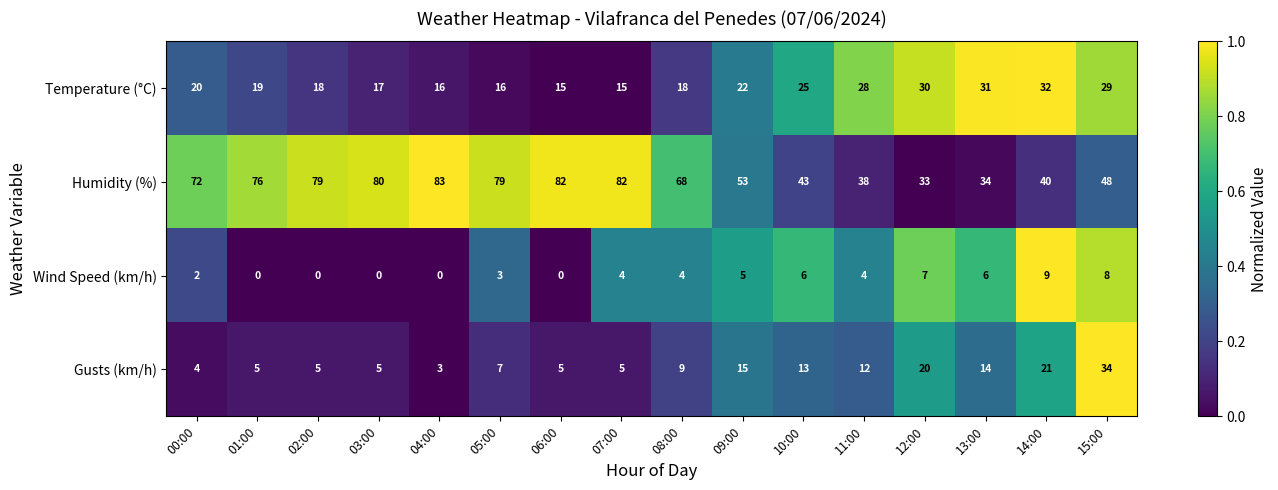

Count the number of data series in this chart.

4